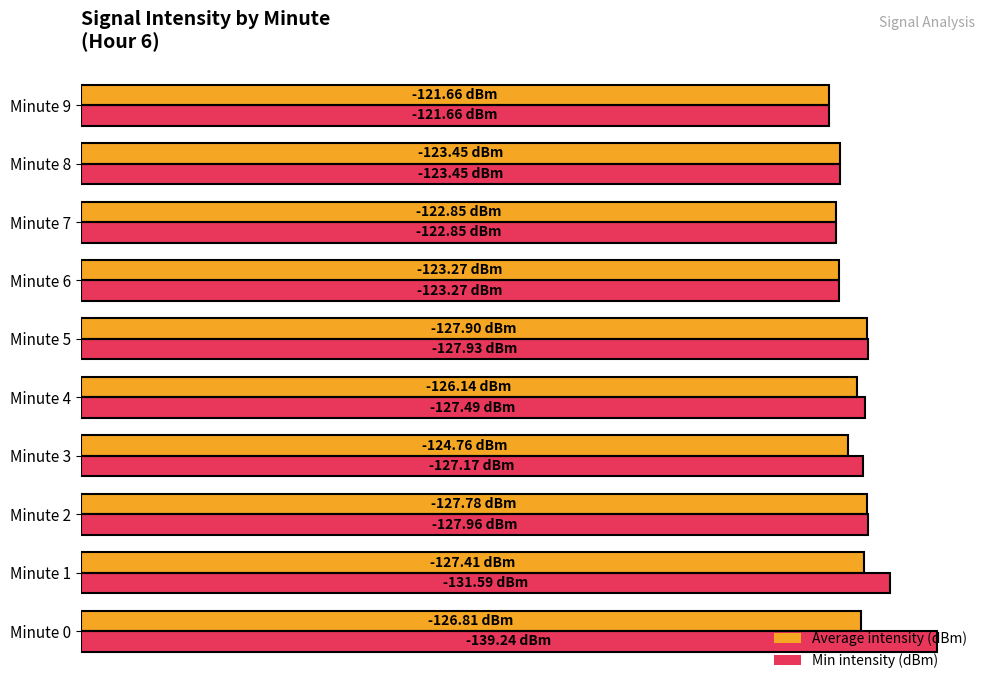

What are all the series names shown in the legend?

Average intensity (dBm), Min intensity (dBm)